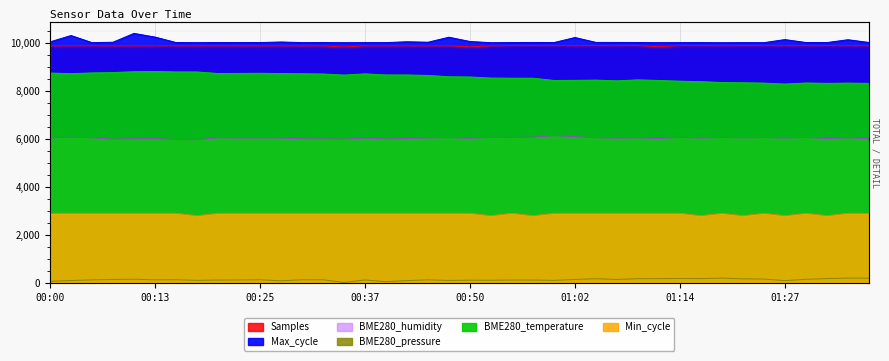

What is the label of the 39th point from the left?

01:34